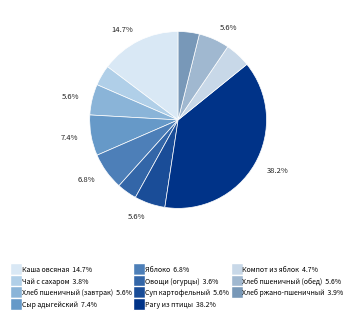

Approximately how many times larger is the value at Яблоко compared to Суп картофельный?

1.2